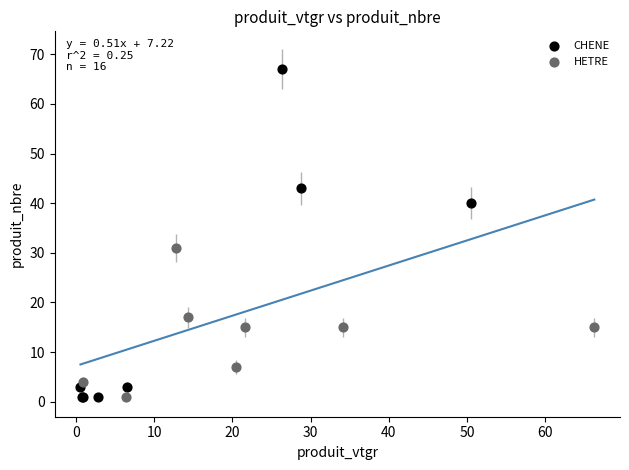

What are all the series names shown in the legend?

CHENE, HETRE